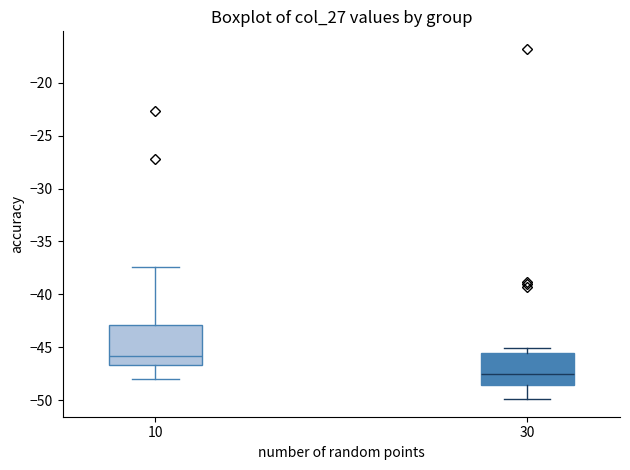

Which box has the highest median line?

10